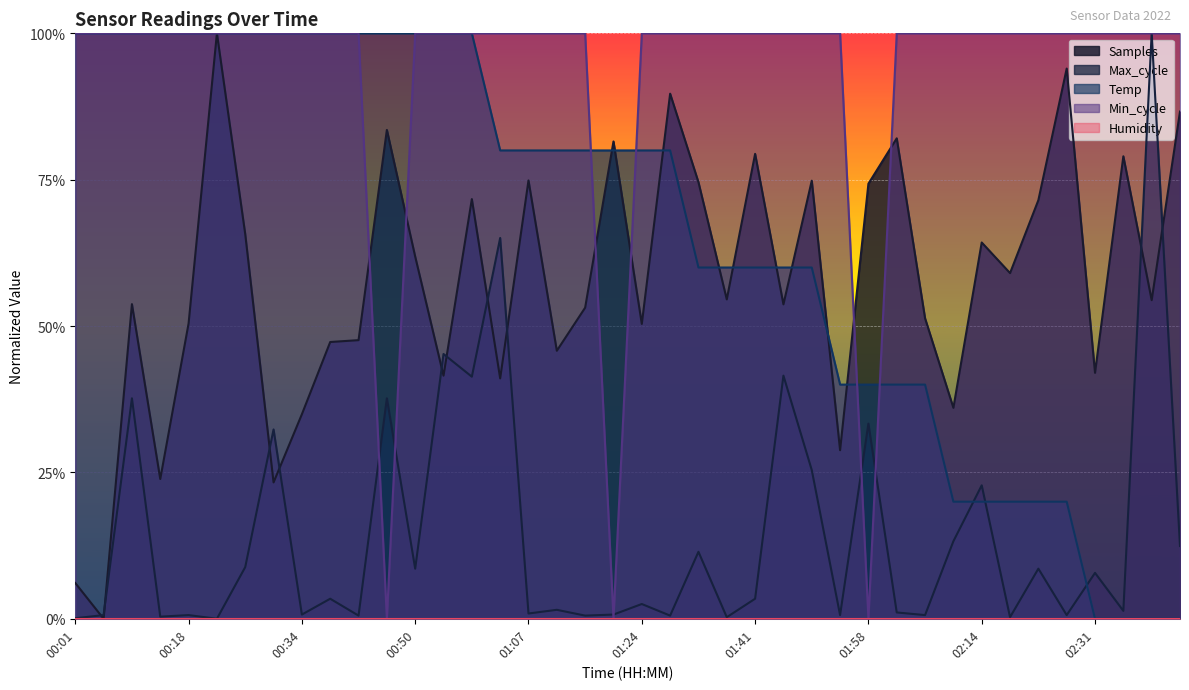

Is it true that Min_cycle equals 1.4 at 00:42?

False